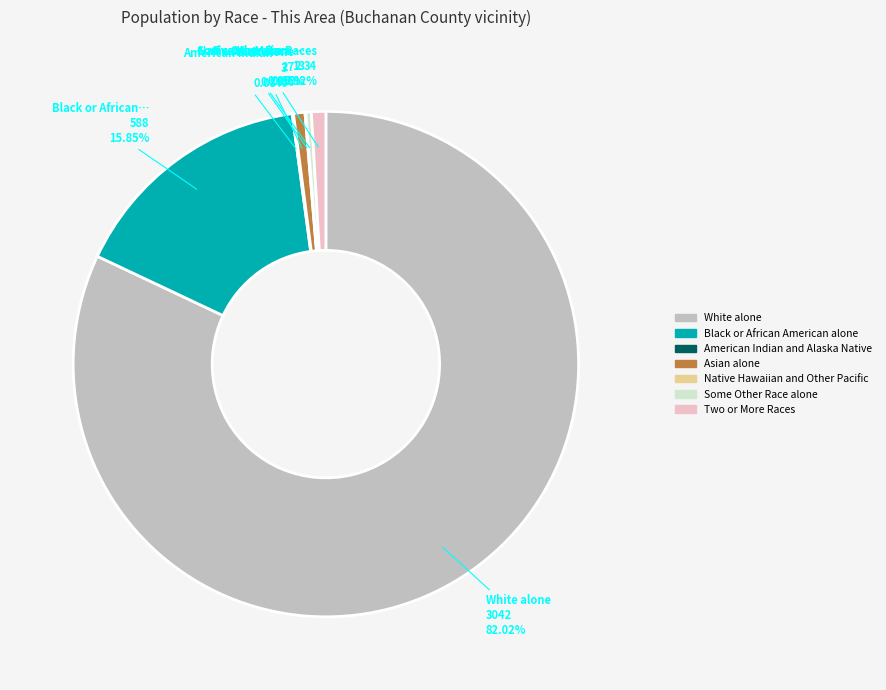

What is the majority slice?

White alone